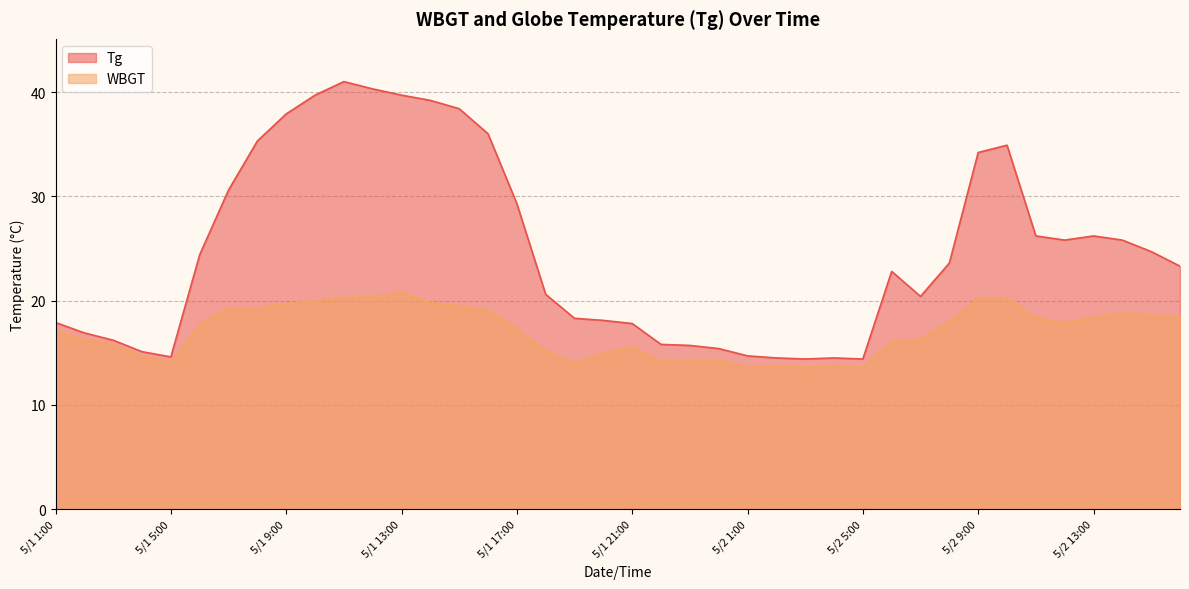

At how many categories does at least one series exceed 37?

7